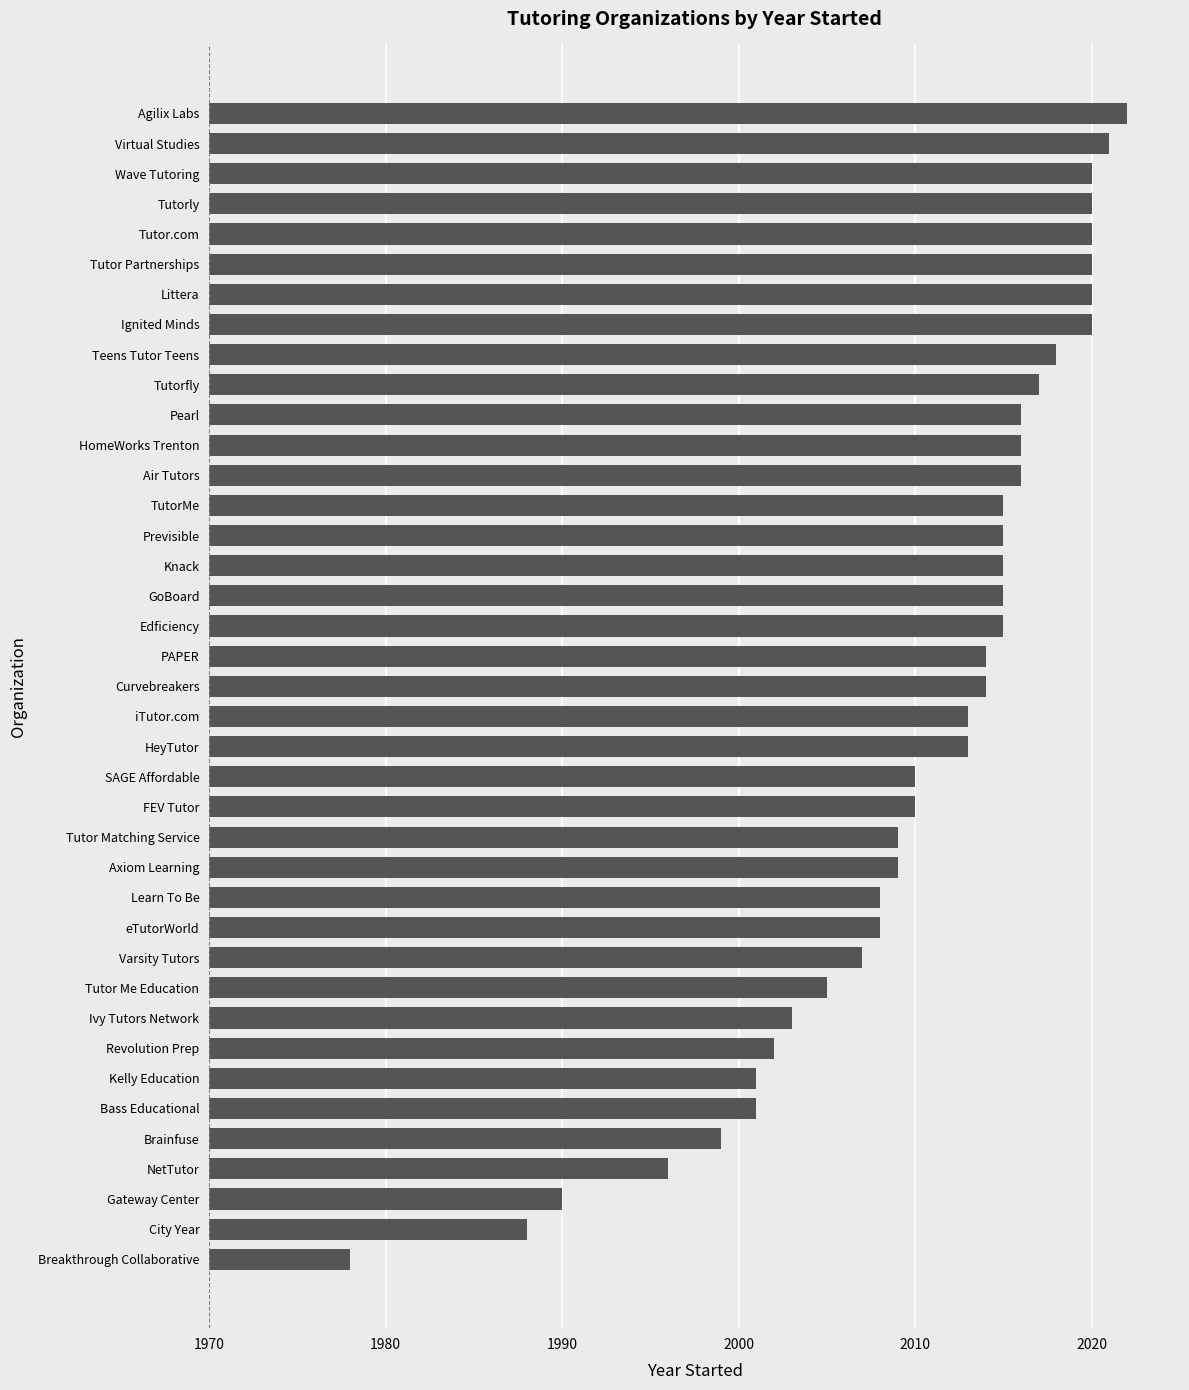

Read the value at Tutorfly.

2017